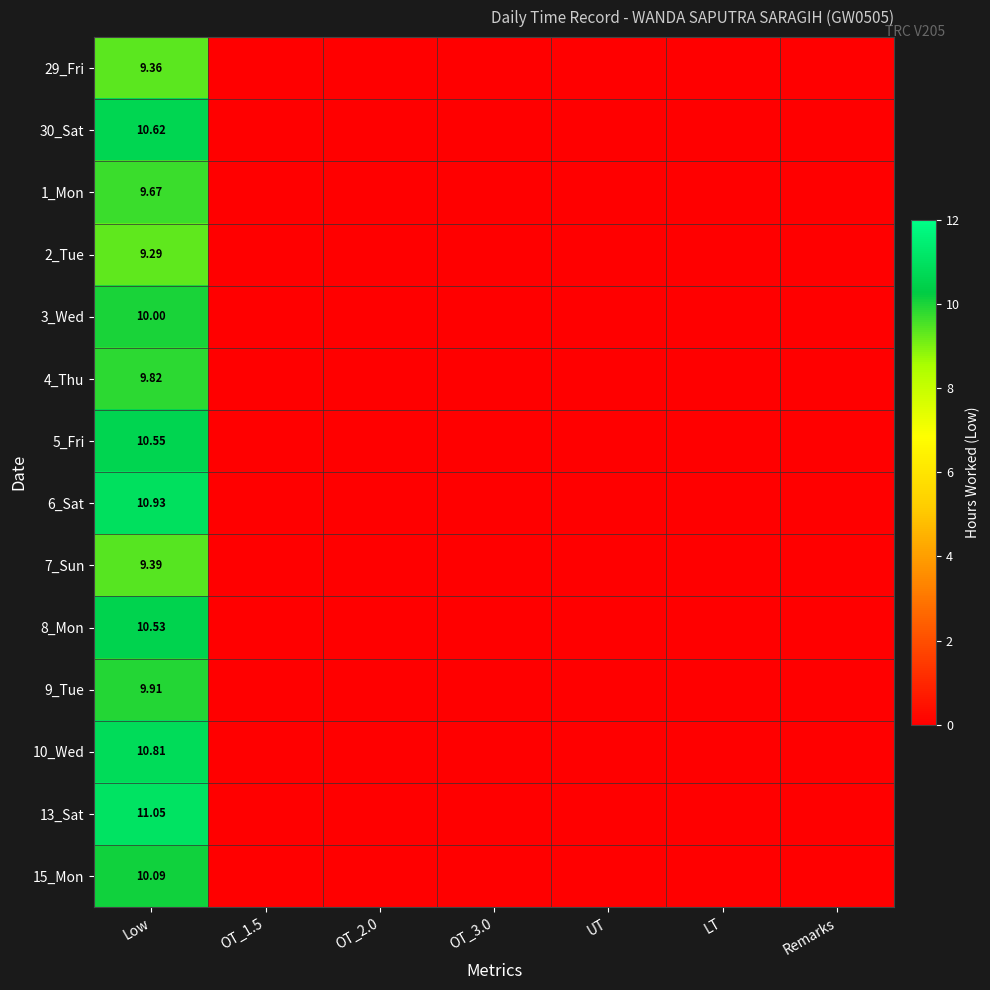

Is it true that 29_Fri equals 0.0 at LT?

True